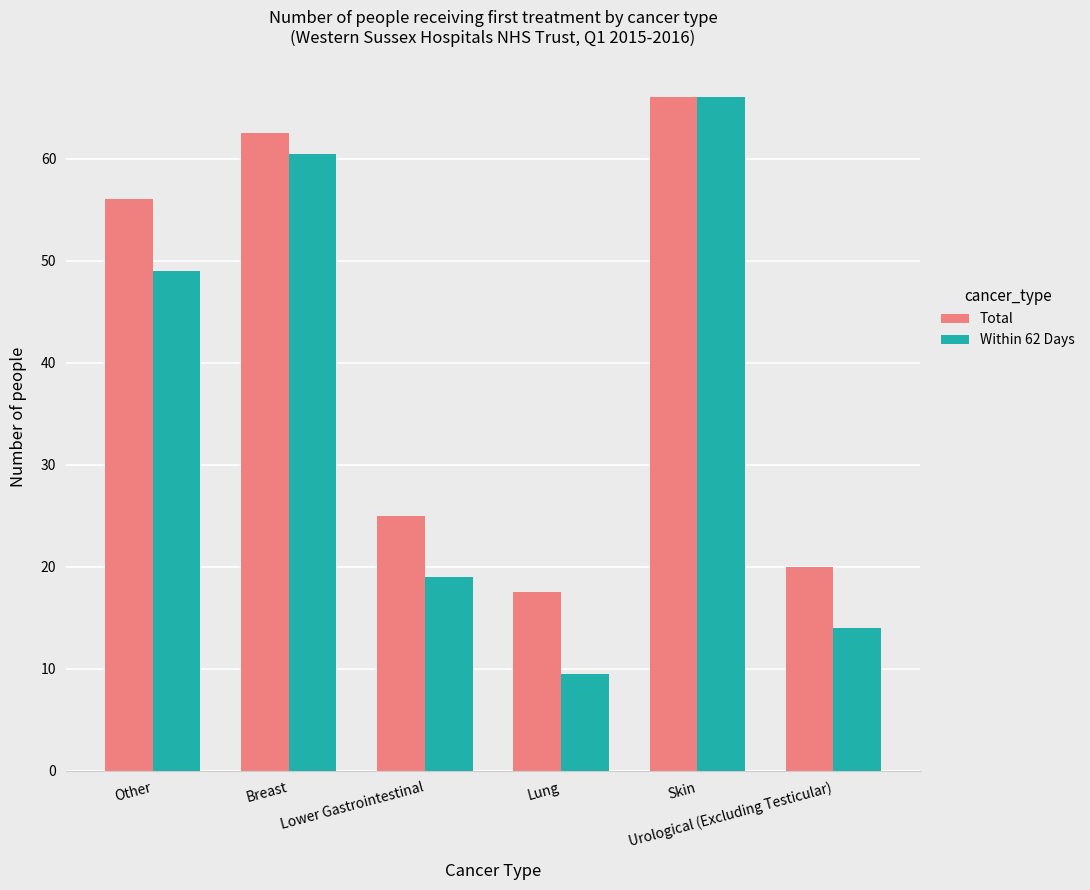

Does the chart contain stacked bars?

No